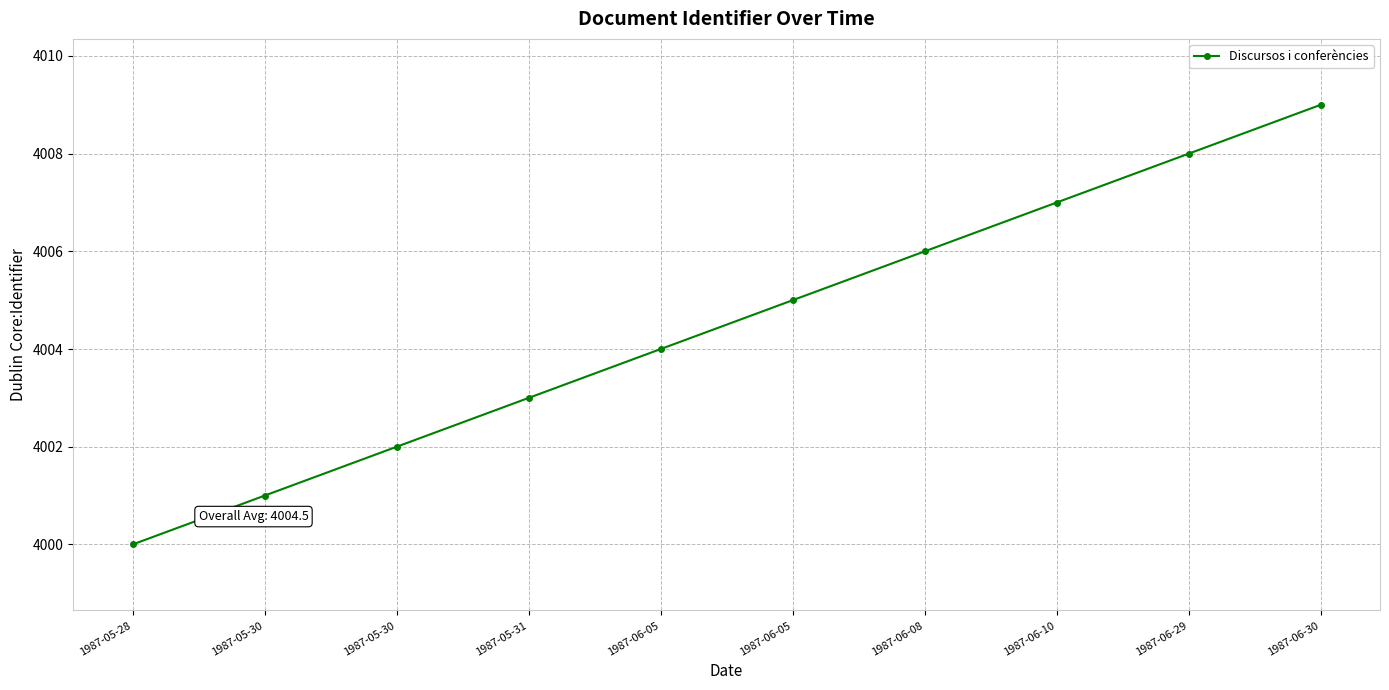

How many lines are shown in the chart?

1